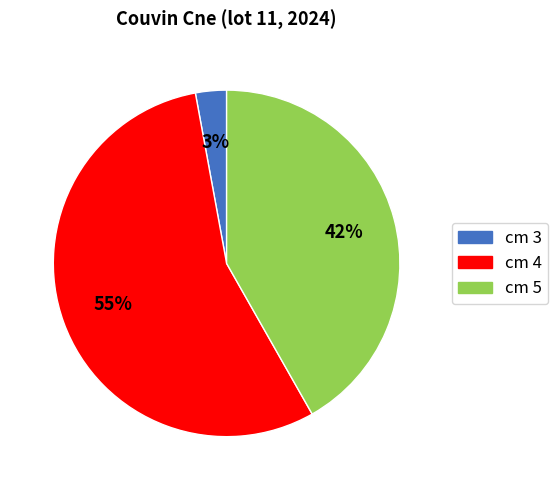

To the nearest percent, what is the difference between the largest and smallest slice percentages?

52%